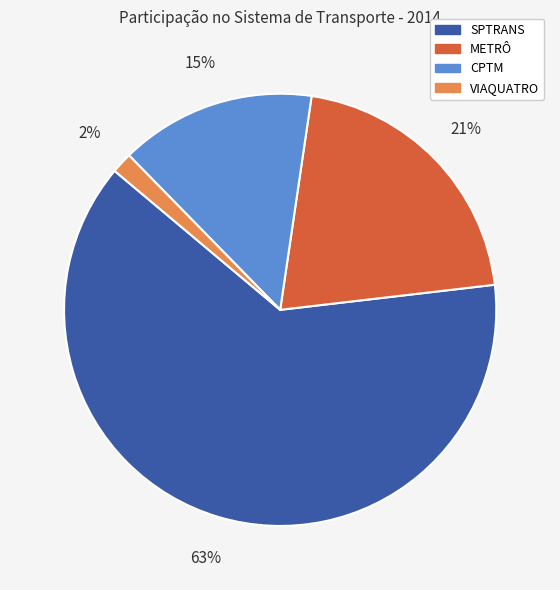

Rank the categories by value from lowest to highest.

VIAQUATRO, CPTM, METRÔ, SPTRANS